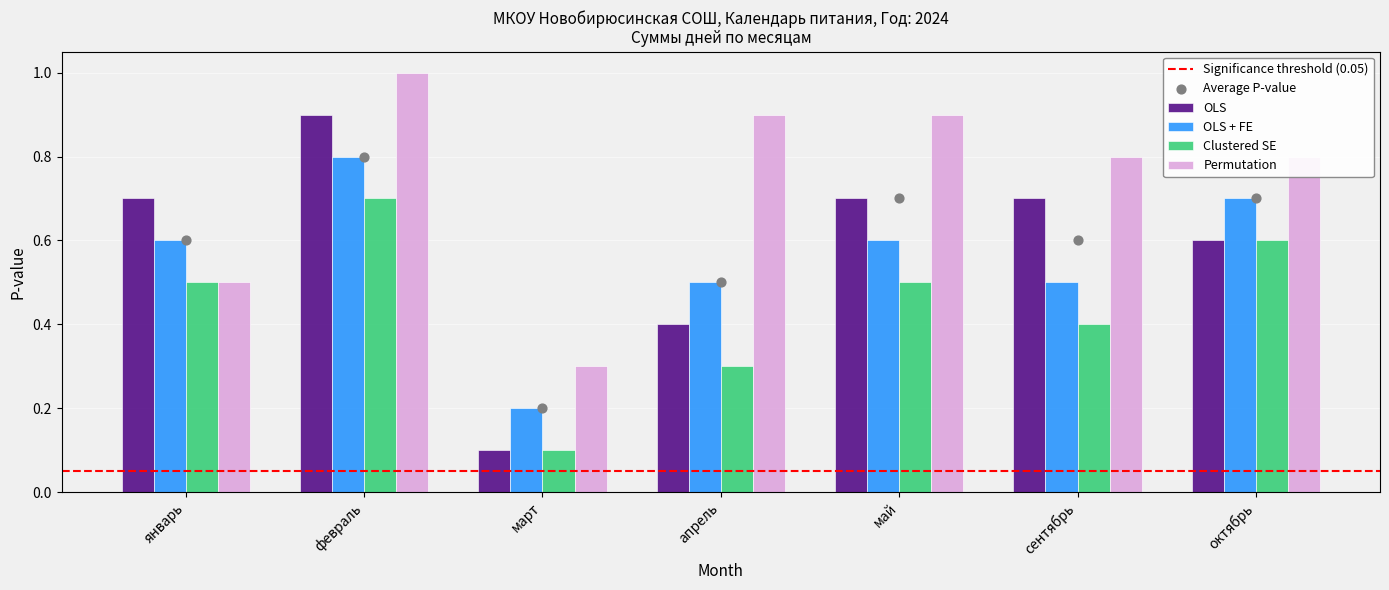

What is the total value across all series at январь?

2.3